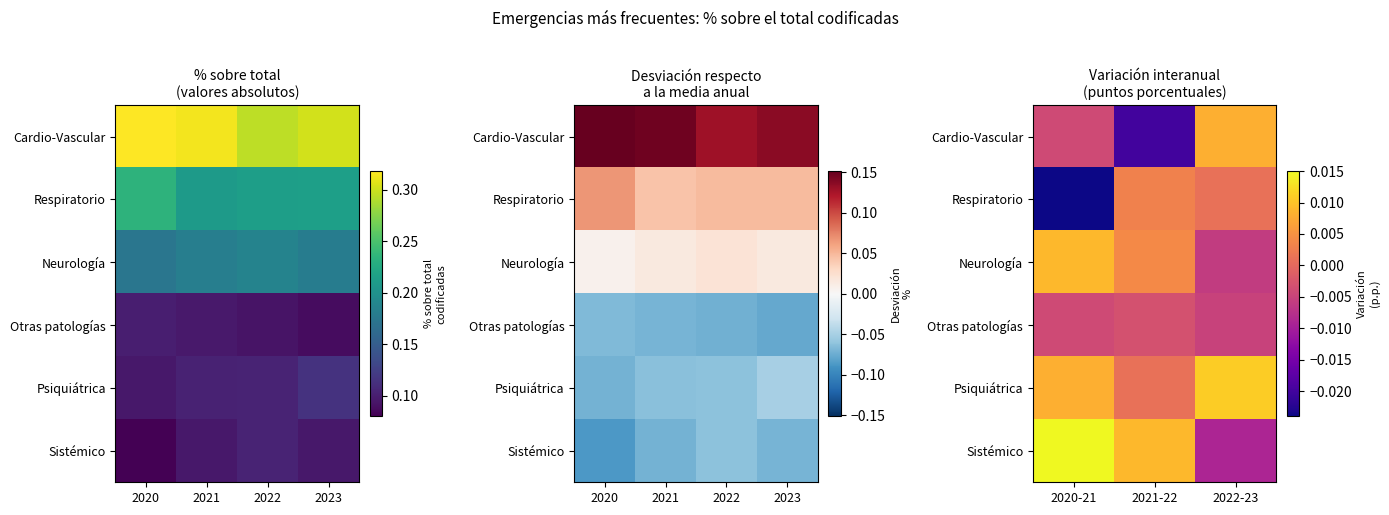

At how many categories does at least one series exceed 0?

3